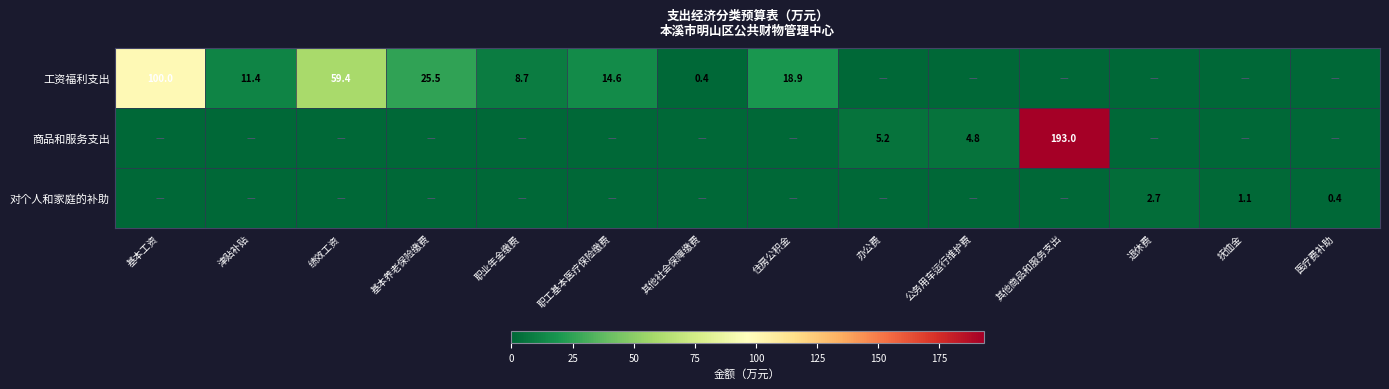

The value of 工资福利支出 at 职业年金缴费 is 13.2. True or false?

False